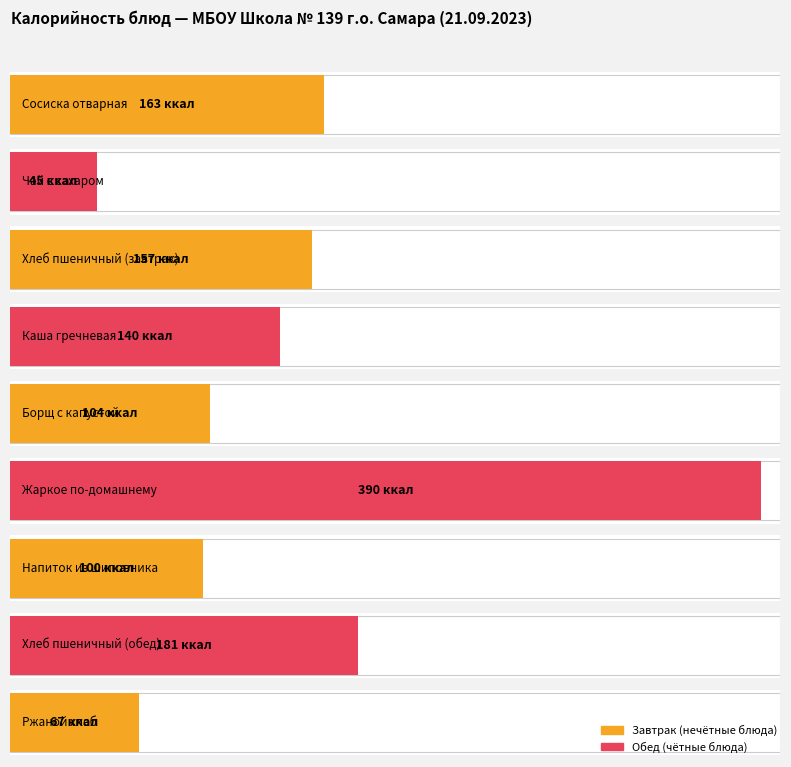

What is the value of the 3rd bar from the left?

157